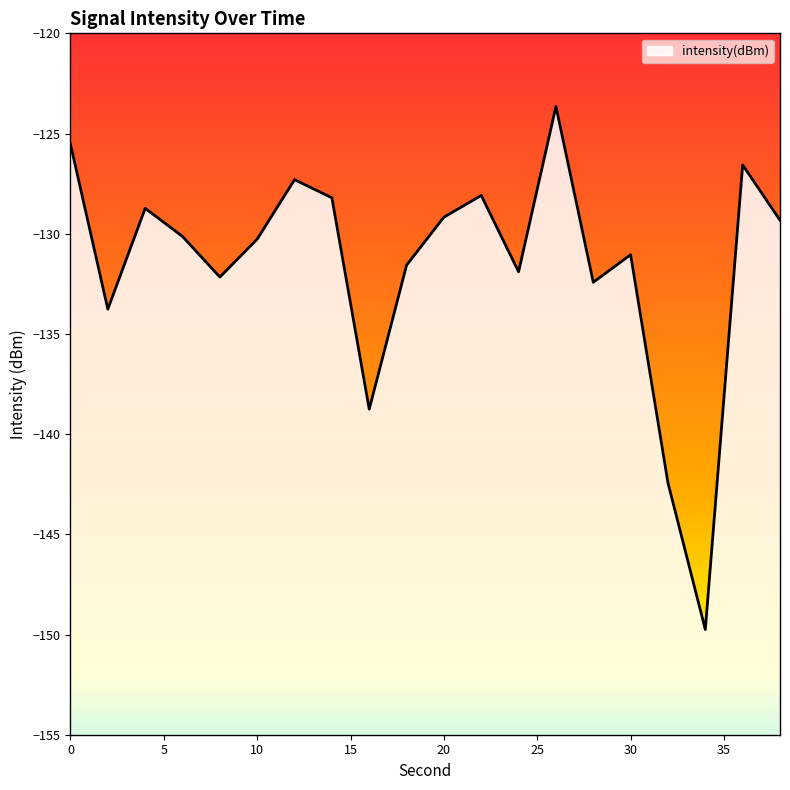

What is the value of the 12th point from the left?

-128.1